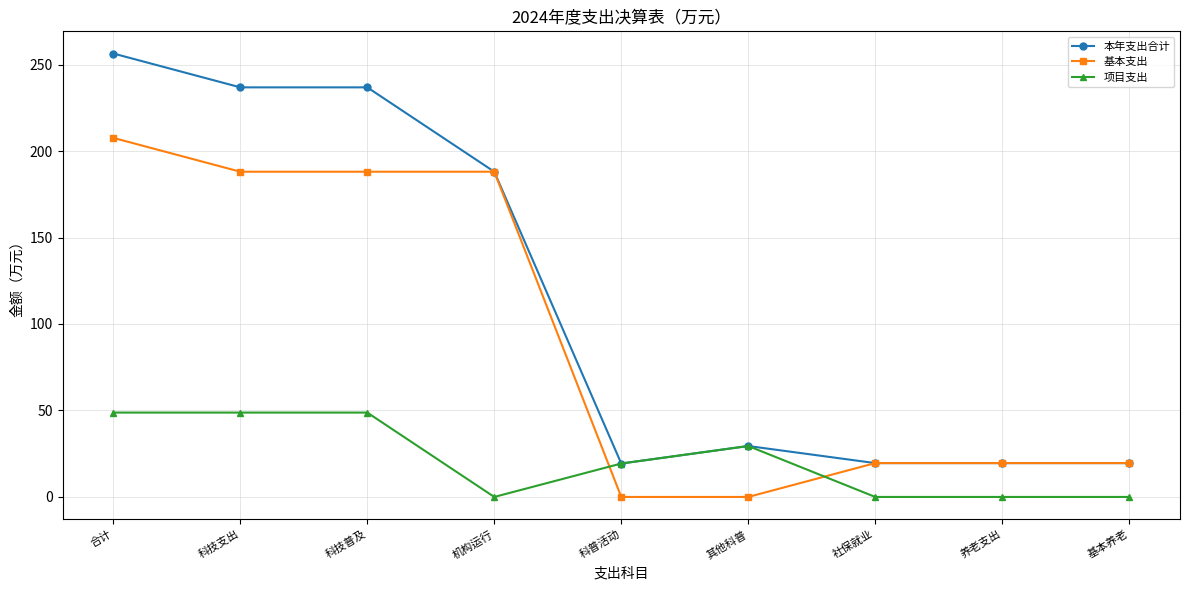

What is the label of the 1st point from the right?

基本养老